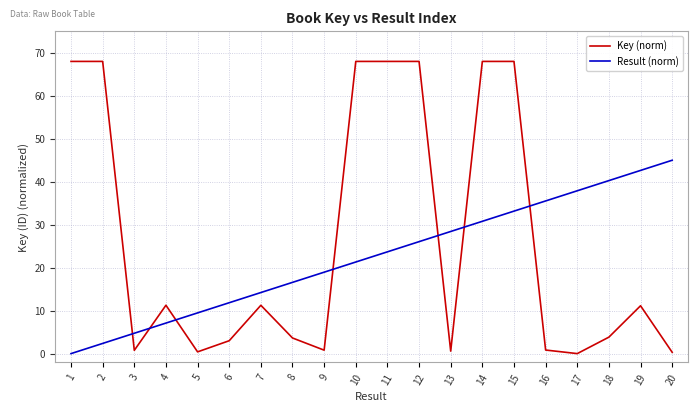

How many lines are shown in the chart?

2